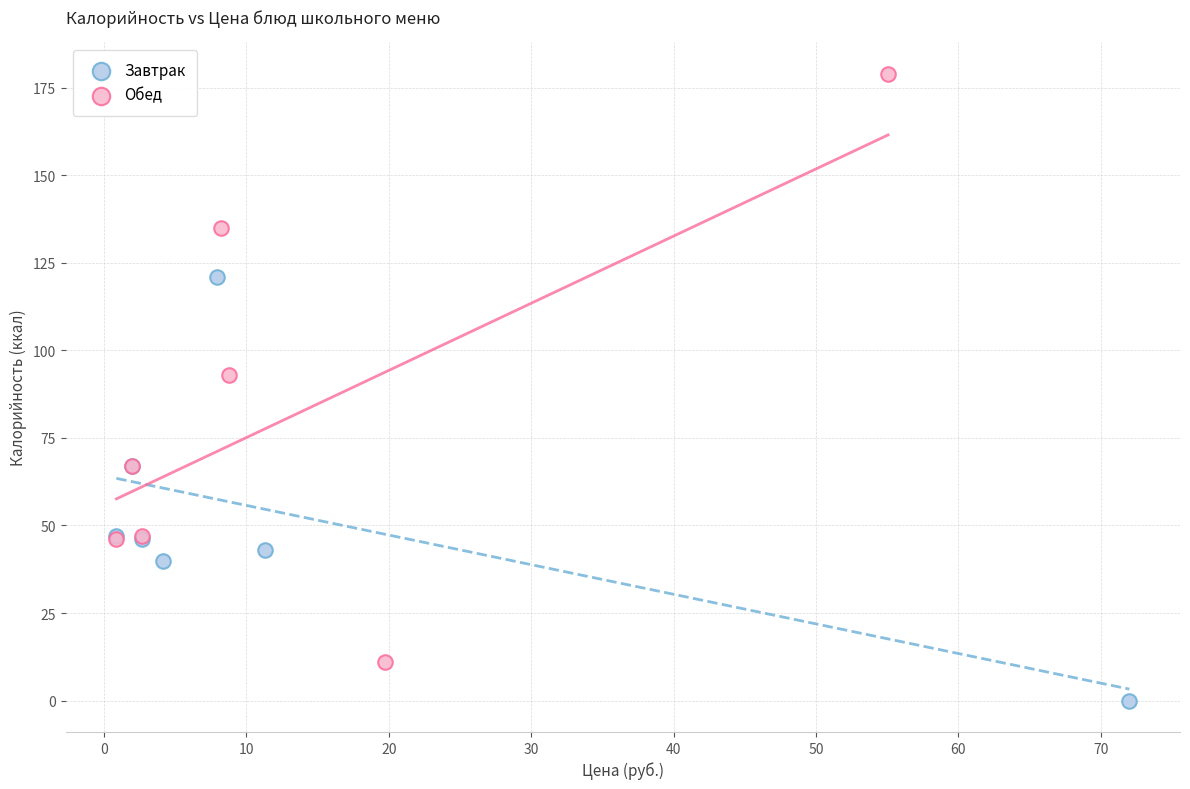

Which series has the widest spread of Y values?

Обед